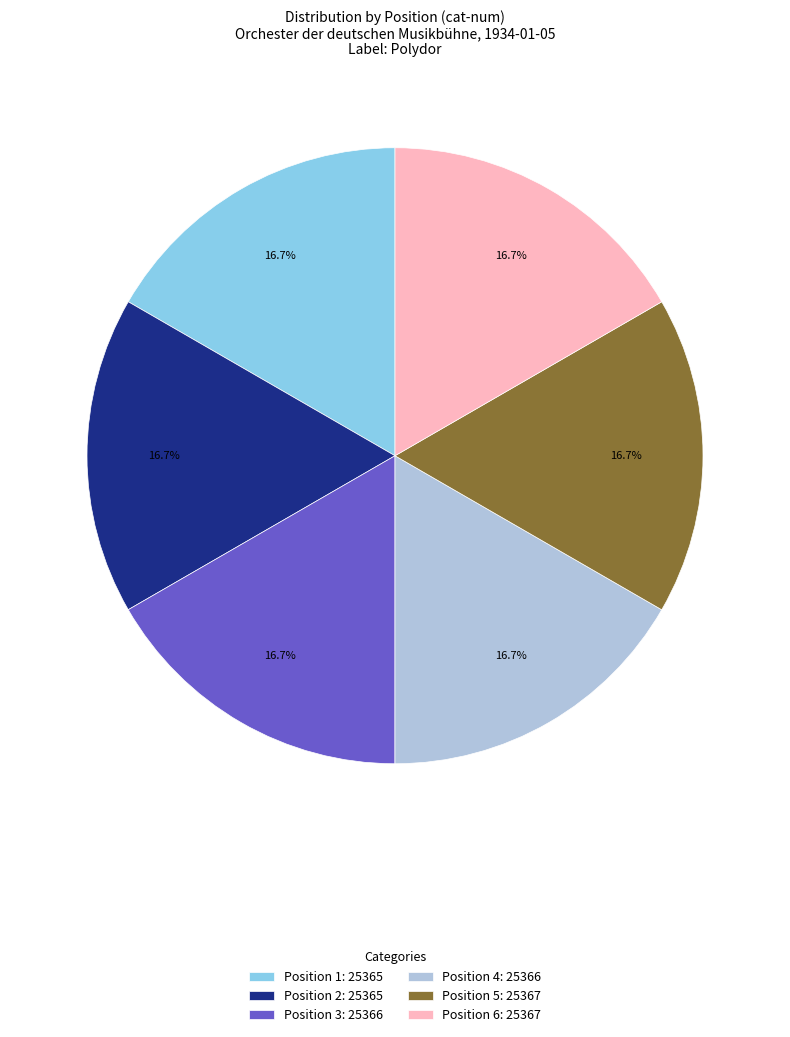

Is there a majority slice in this chart?

No